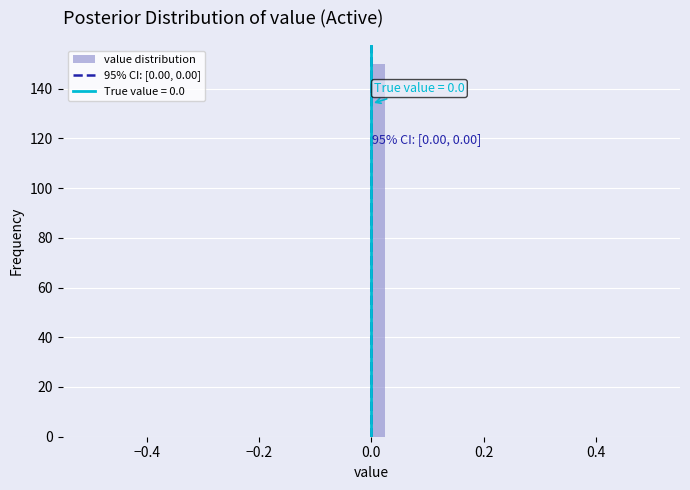

Around what value on the x-axis is the tallest bar? Give the approximate position of its centre, as read against the axis.

0.02